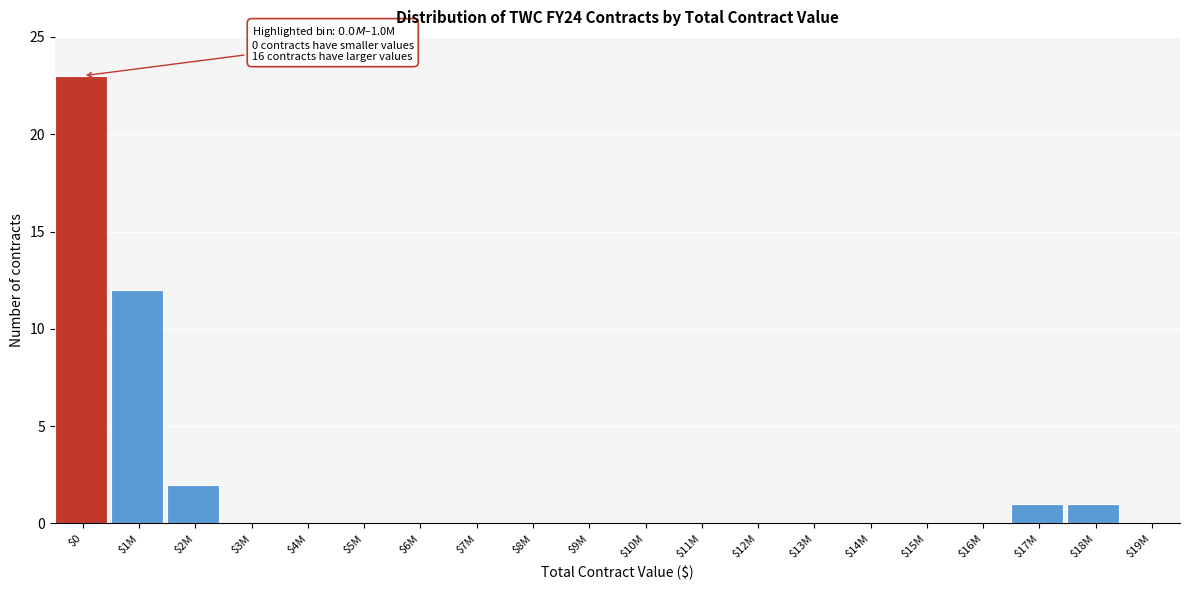

At which category does the chart reach its peak across all series?

$0